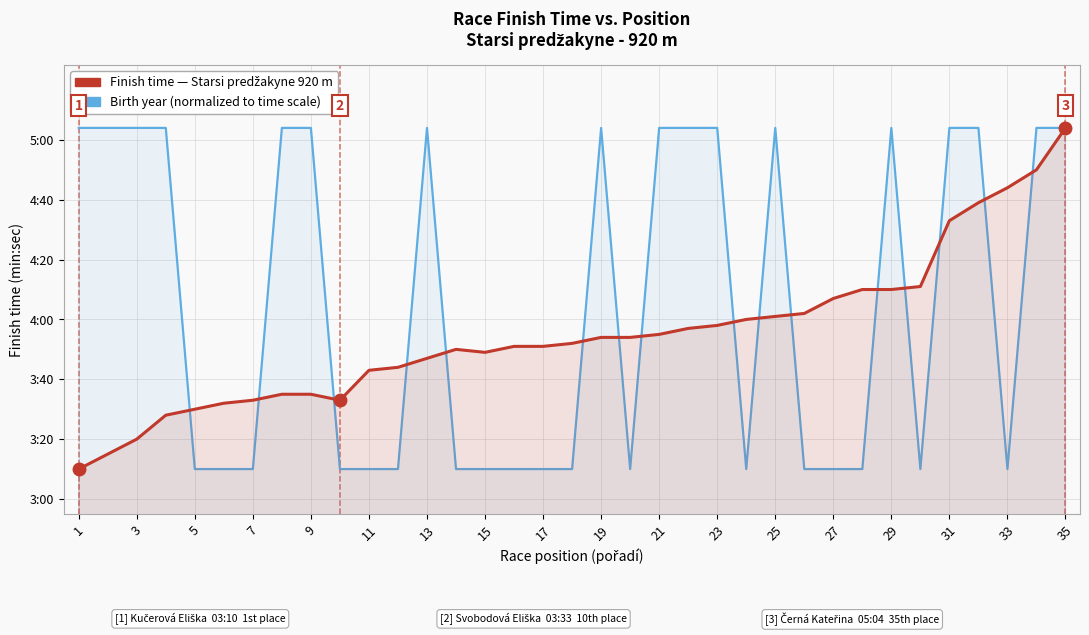

True or false: Finish time (minutes) has more than 1 points higher than both neighbors.

False